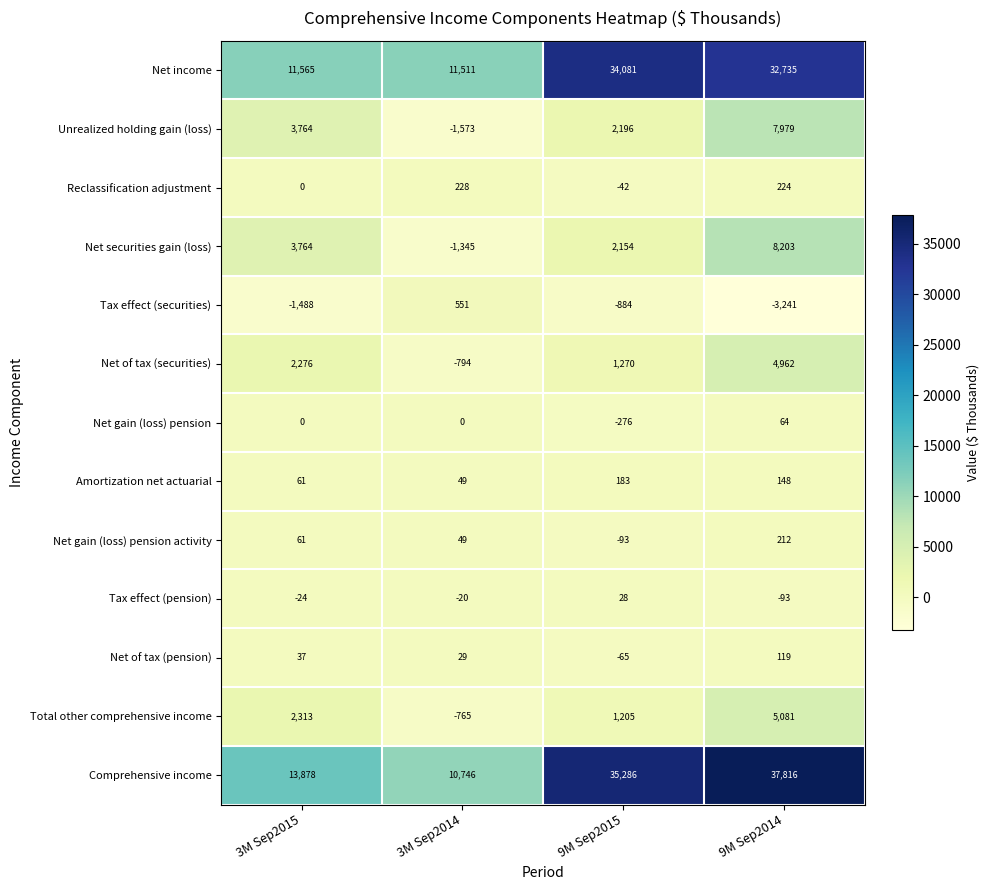

What is the difference between the highest and lowest values at 3M Sep2015?

15366